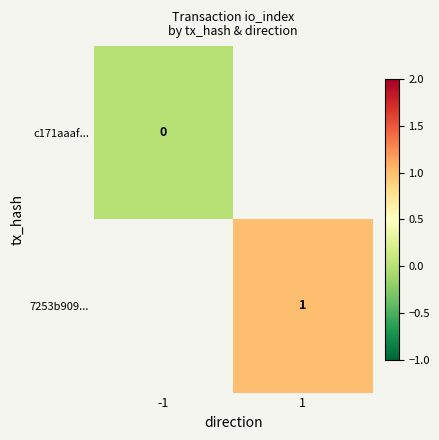

The value of 7253b909... at 1 is 1. True or false?

True